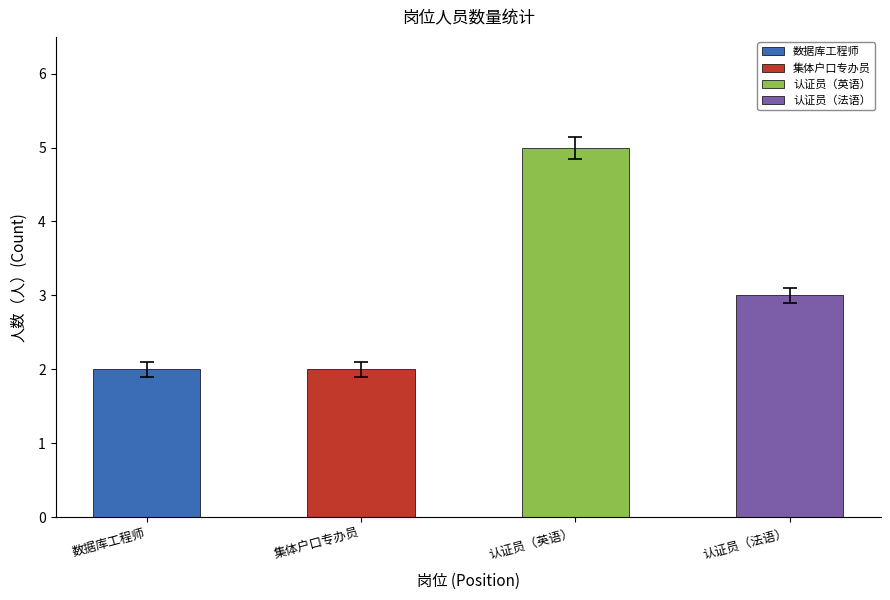

Reading right to left, extract all data points from this chart.

认证员（法语）=3	认证员（英语）=5	集体户口专办员=2	数据库工程师=2